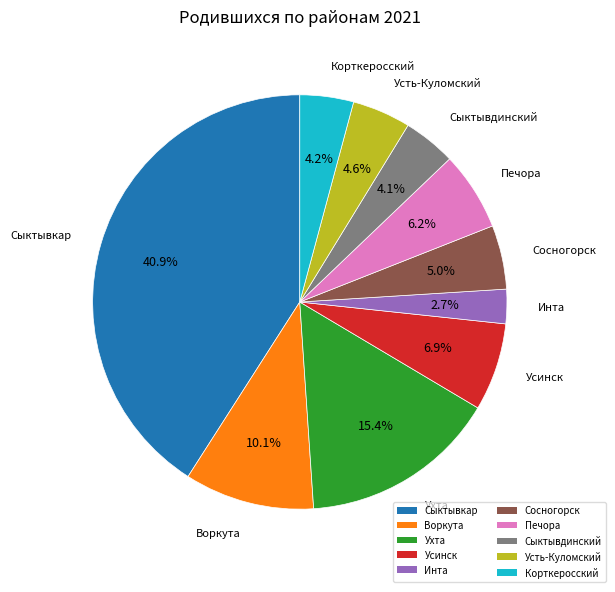

Is there any slice that represents more than half of the pie?

No